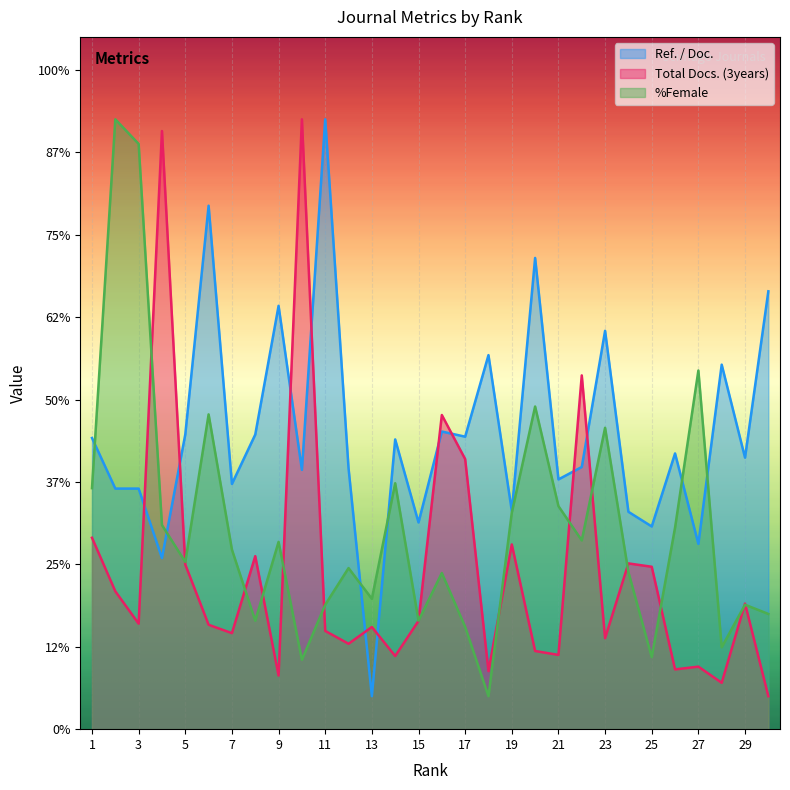

What is the sum of the Ref. / Doc. values at 30 and 24?

39.8